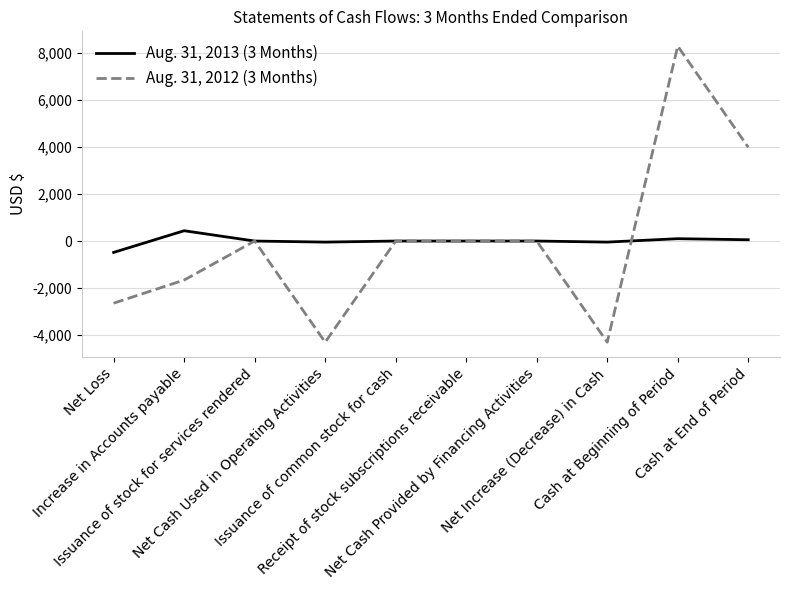

Which series has the widest spread of values?

Aug. 31, 2012 (3 Months)